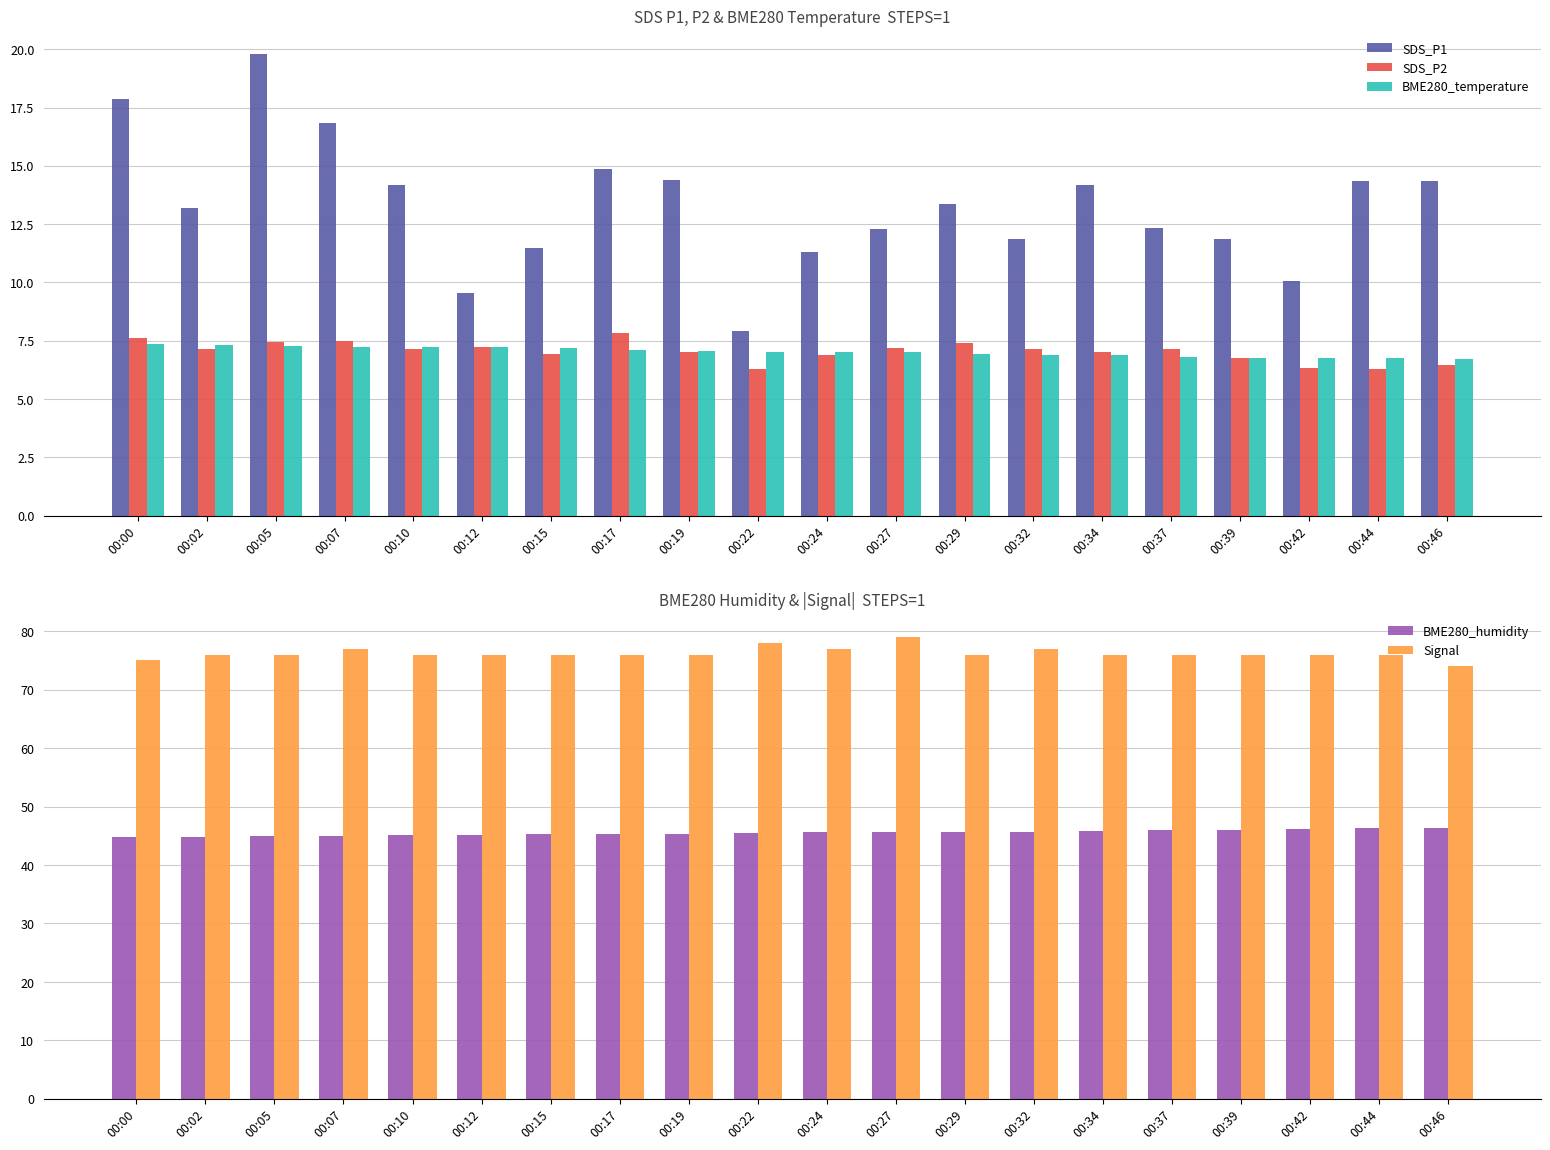

What is the total value across all series at 00:44?

149.7